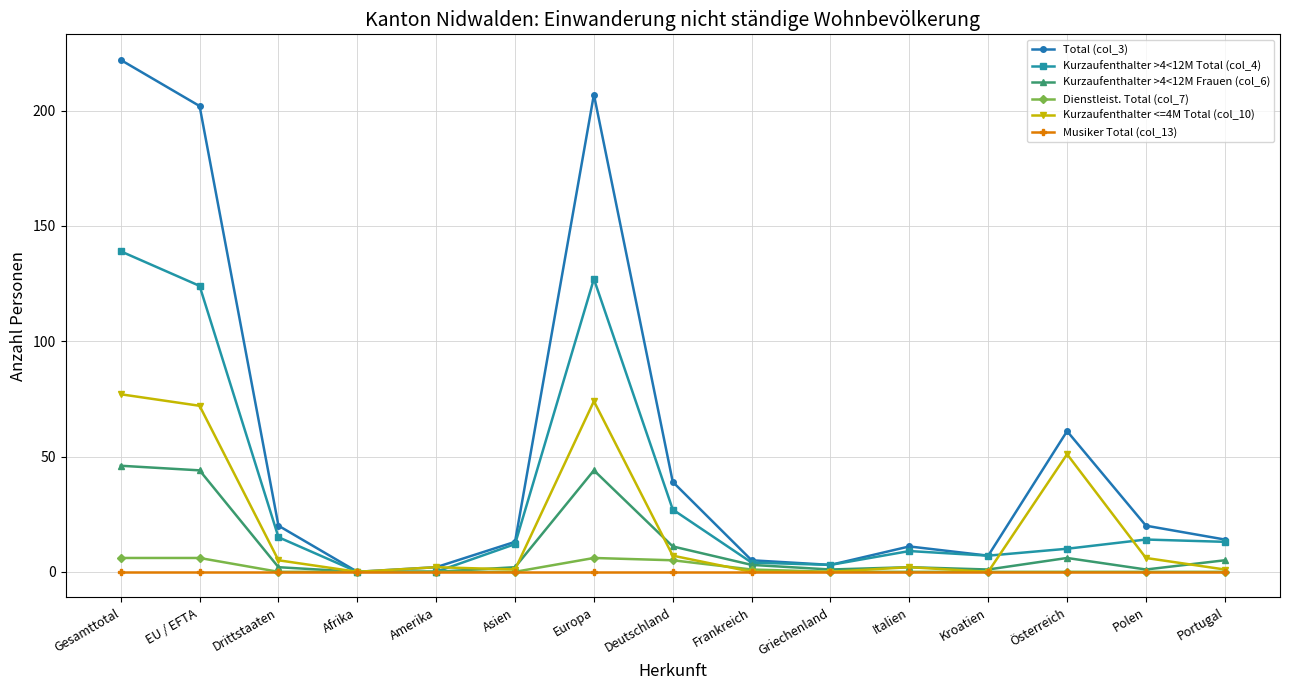

Which series has the largest total across all categories?

Total (col_3)